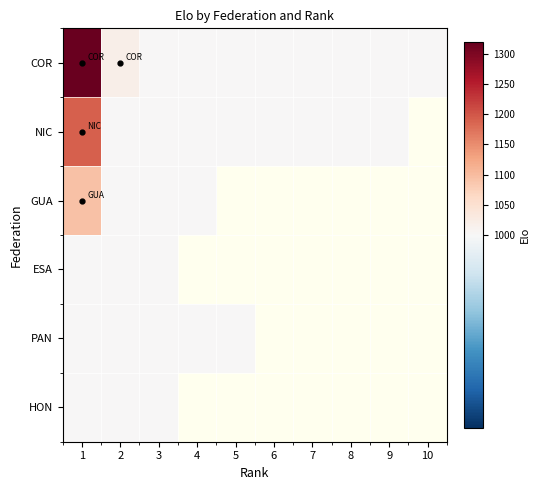

Which label corresponds to the smallest value in the chart?

3